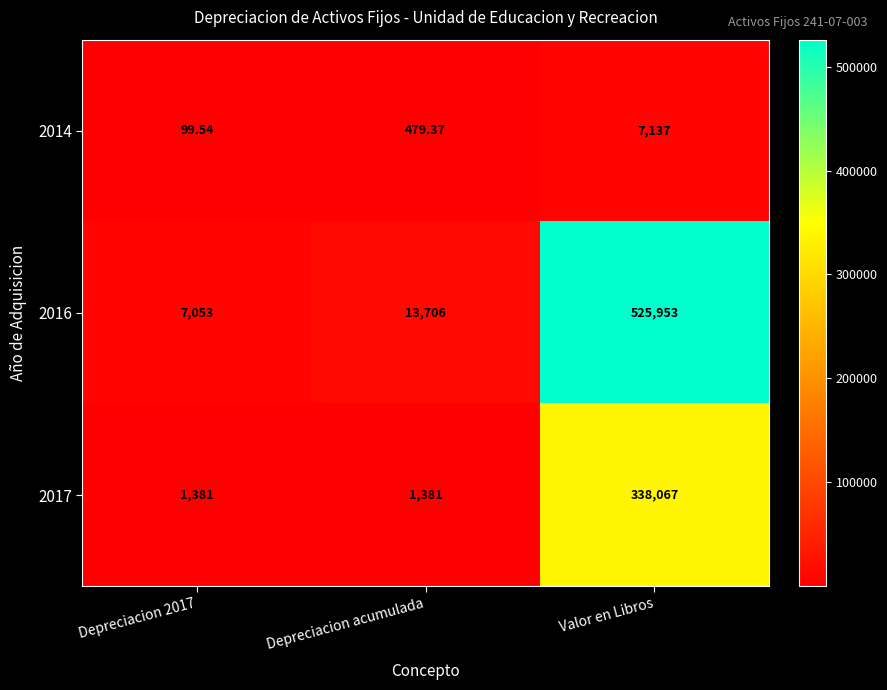

At which category is the sum across all series the highest?

Valor en Libros